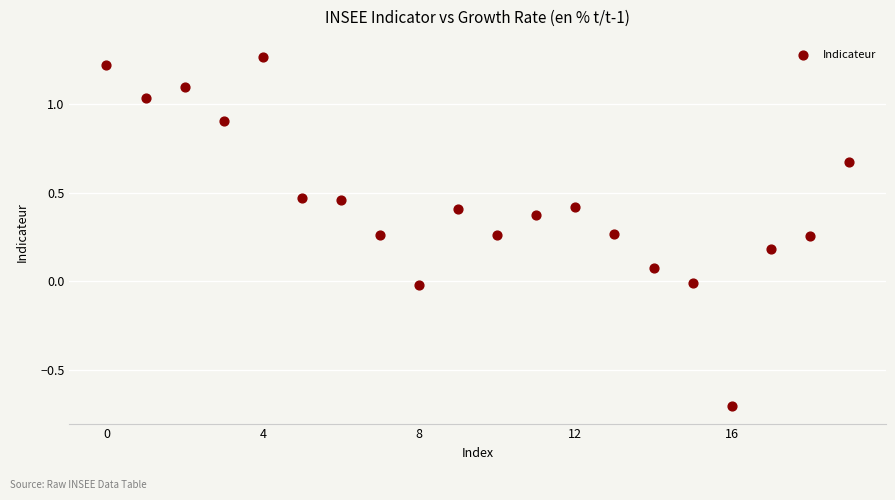

What is the range of Y values (max minus min)?

2.0